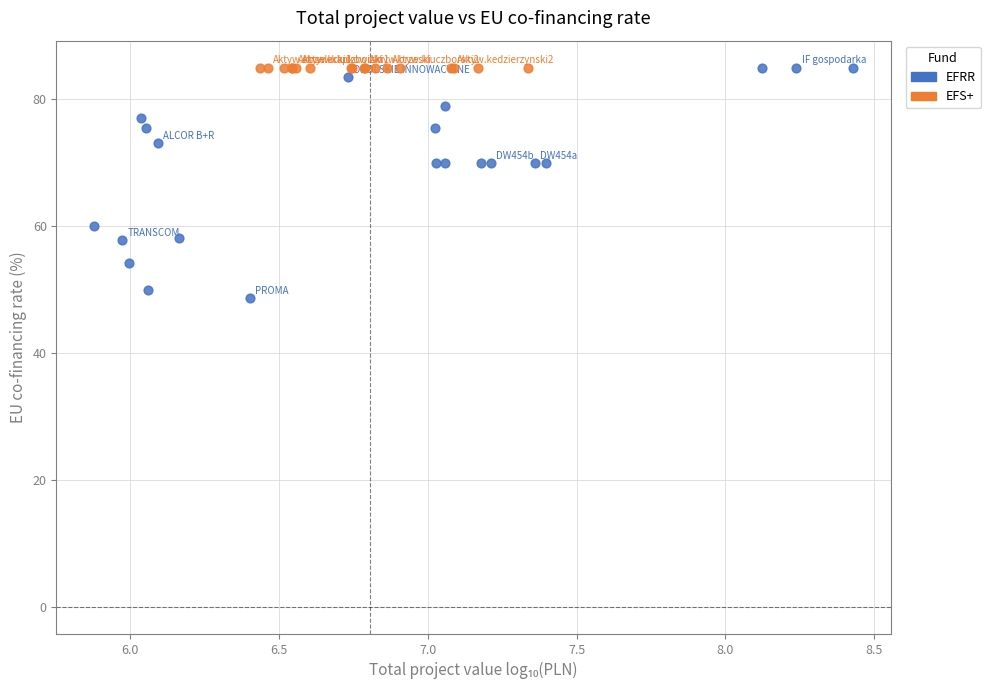

Which series contains the lowest Y value?

EFRR